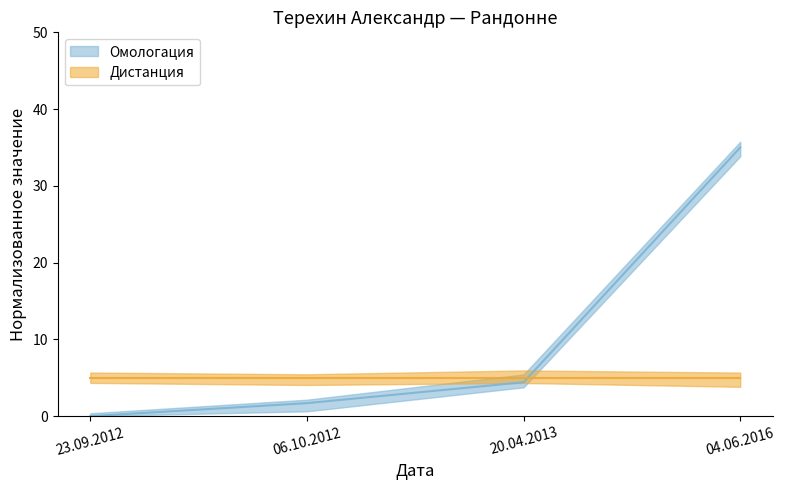

What is the maximum value shown in the chart?

35.0